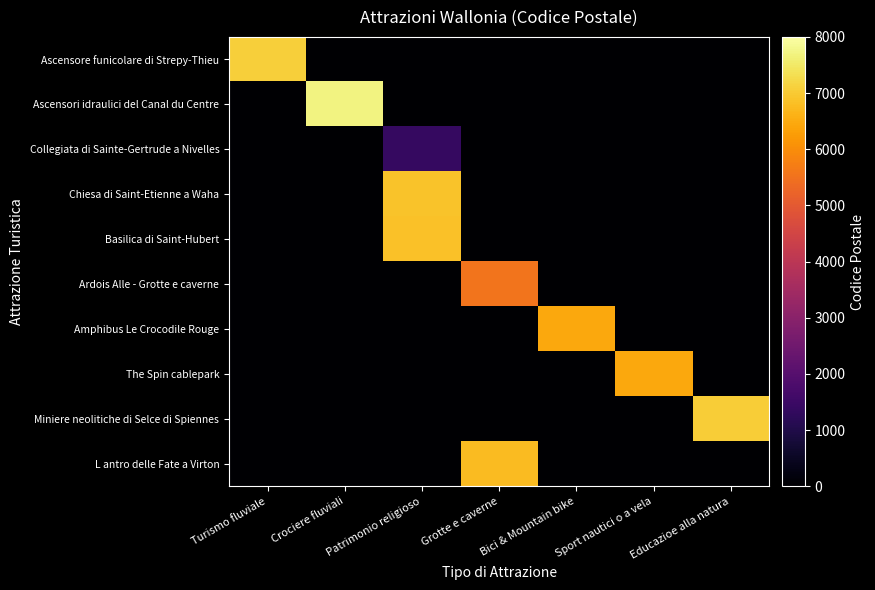

Reading right to left, what are all the values shown in this chart?

Ascensore funicolare di Strepy-Thieu: Educazioe alla natura=0	Sport nautici o a vela=0	Bici & Mountain bike=0	Grotte e caverne=0	Patrimonio religioso=0	Crociere fluviali=0	Turismo fluviale=7070
Ascensori idraulici del Canal du Centre: Educazioe alla natura=0	Sport nautici o a vela=0	Bici & Mountain bike=0	Grotte e caverne=0	Patrimonio religioso=0	Crociere fluviali=7710	Turismo fluviale=0
Collegiata di Sainte-Gertrude a Nivelles: Educazioe alla natura=0	Sport nautici o a vela=0	Bici & Mountain bike=0	Grotte e caverne=0	Patrimonio religioso=1400	Crociere fluviali=0	Turismo fluviale=0
Chiesa di Saint-Etienne a Waha: Educazioe alla natura=0	Sport nautici o a vela=0	Bici & Mountain bike=0	Grotte e caverne=0	Patrimonio religioso=6900	Crociere fluviali=0	Turismo fluviale=0
Basilica di Saint-Hubert: Educazioe alla natura=0	Sport nautici o a vela=0	Bici & Mountain bike=0	Grotte e caverne=0	Patrimonio religioso=6870	Crociere fluviali=0	Turismo fluviale=0
Ardois Alle - Grotte e caverne: Educazioe alla natura=0	Sport nautici o a vela=0	Bici & Mountain bike=0	Grotte e caverne=5550	Patrimonio religioso=0	Crociere fluviali=0	Turismo fluviale=0
Amphibus Le Crocodile Rouge: Educazioe alla natura=0	Sport nautici o a vela=0	Bici & Mountain bike=6440	Grotte e caverne=0	Patrimonio religioso=0	Crociere fluviali=0	Turismo fluviale=0
The Spin cablepark: Educazioe alla natura=0	Sport nautici o a vela=6440	Bici & Mountain bike=0	Grotte e caverne=0	Patrimonio religioso=0	Crociere fluviali=0	Turismo fluviale=0
Miniere neolitiche di Selce di Spiennes: Educazioe alla natura=7032	Sport nautici o a vela=0	Bici & Mountain bike=0	Grotte e caverne=0	Patrimonio religioso=0	Crociere fluviali=0	Turismo fluviale=0
L antro delle Fate a Virton: Educazioe alla natura=0	Sport nautici o a vela=0	Bici & Mountain bike=0	Grotte e caverne=6760	Patrimonio religioso=0	Crociere fluviali=0	Turismo fluviale=0